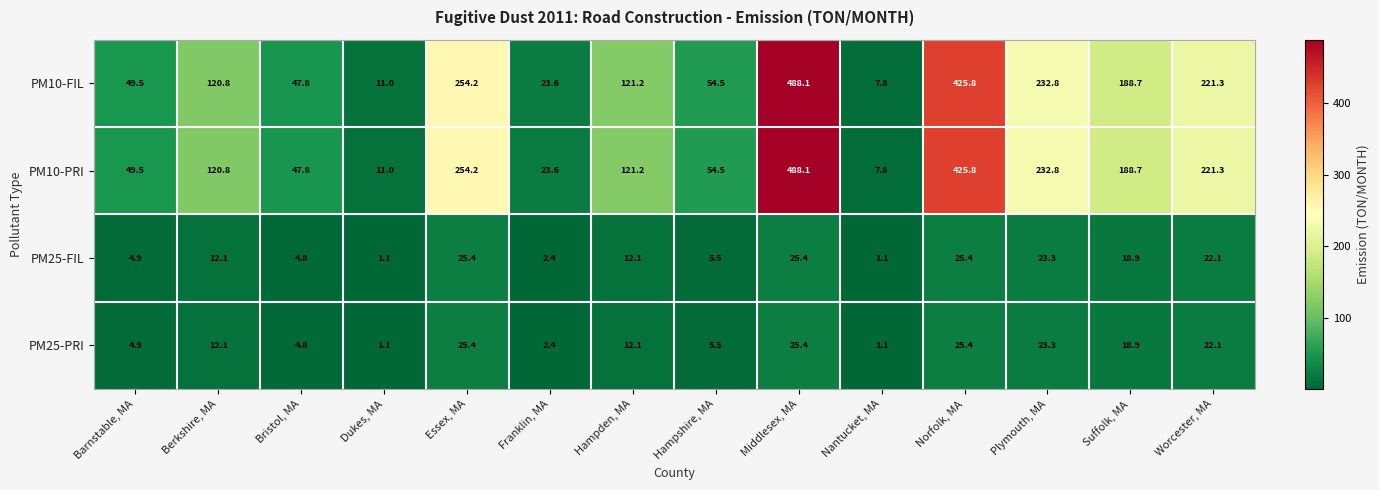

At which category is the sum across all series the highest?

Middlesex, MA